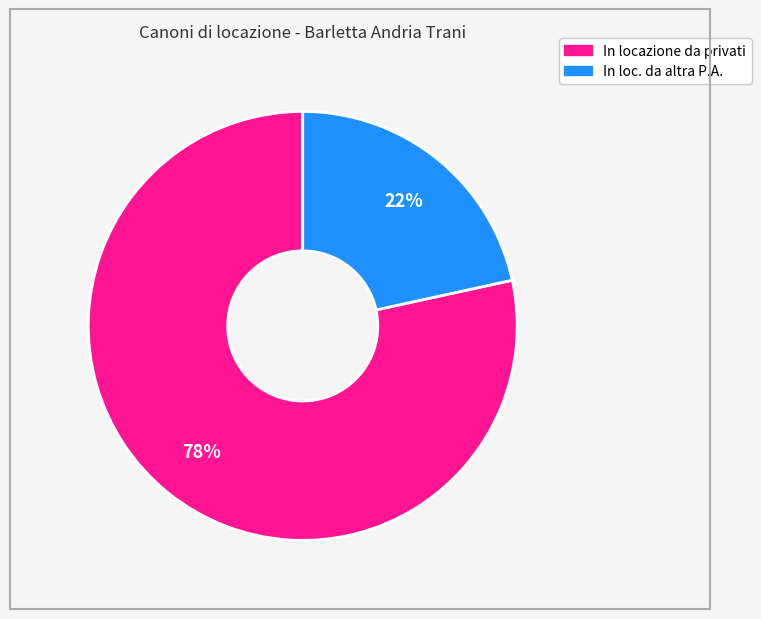

Is there a majority slice in this chart?

Yes